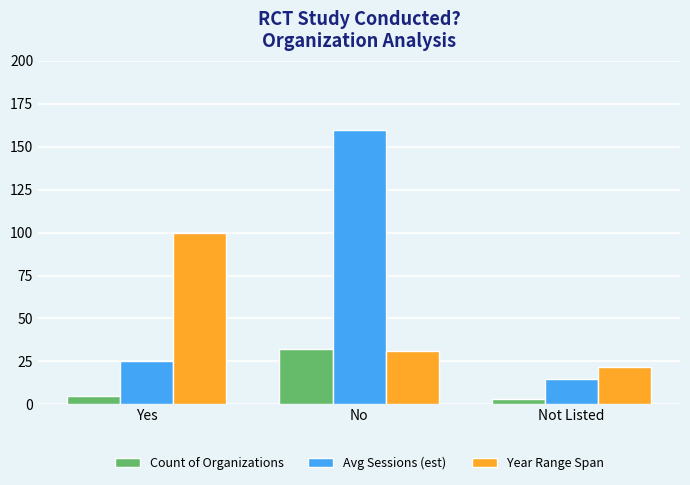

What position from the left is Yes?

1